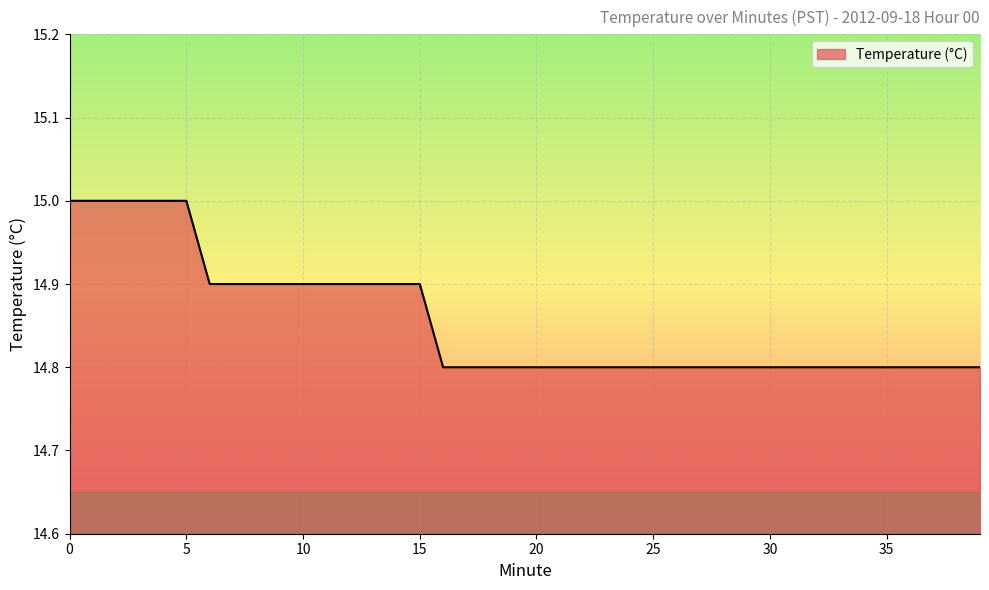

What is the average value?

14.9